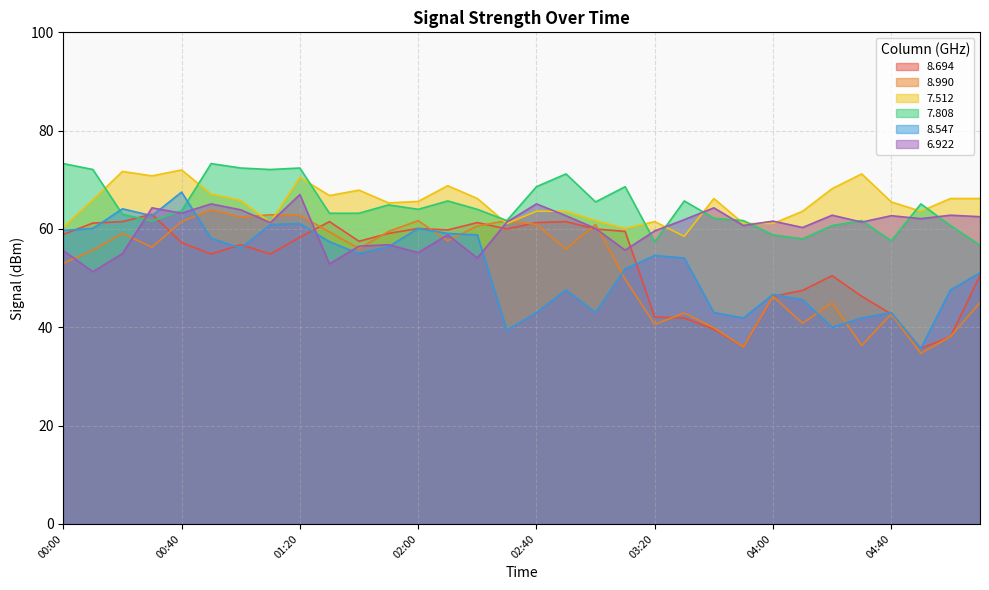

What is the sum of the 8.547 values at 04:50 and 02:20?

94.5